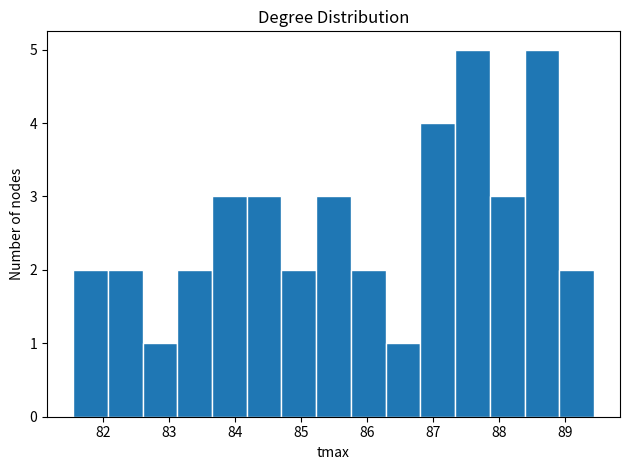

Reading left to right, transcribe this chart: for each bar, give the range it covers on the x-axis and its height. Neither the bar edges nor the heights are printed on the chart, so give them approximately, as read against the axes.

81.5 to 82.1: 2
82.1 to 82.6: 2
82.6 to 83.1: 1
83.1 to 83.6: 2
83.6 to 84.2: 3
84.2 to 84.7: 3
84.7 to 85.2: 2
85.2 to 85.8: 3
85.8 to 86.3: 2
86.3 to 86.8: 1
86.8 to 87.3: 4
87.3 to 87.9: 5
87.9 to 88.4: 3
88.4 to 88.9: 5
88.9 to 89.4: 2